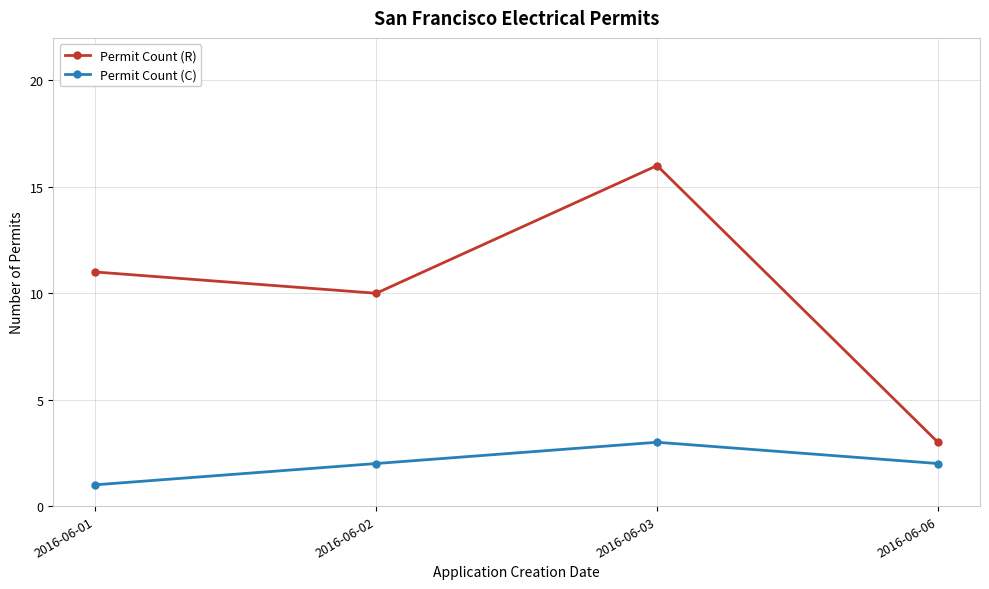

True or false: Permit Count (C) and Permit Count (R) intersect in this chart.

False